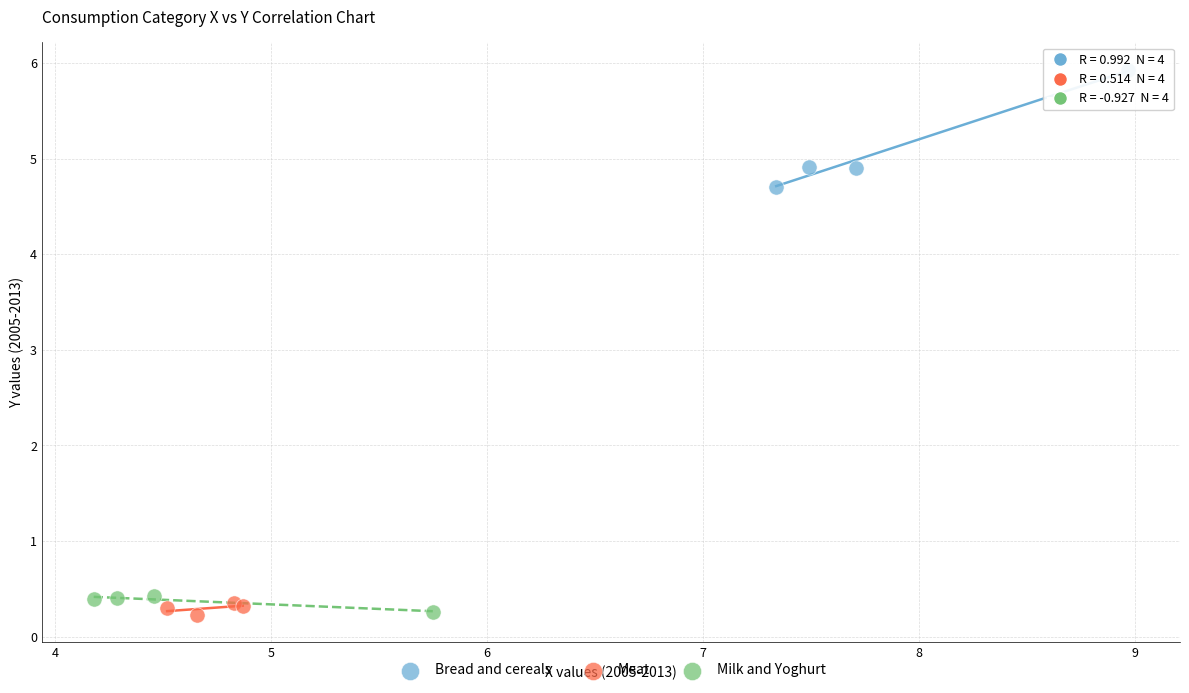

Which series contains the highest Y value?

Bread and cereals